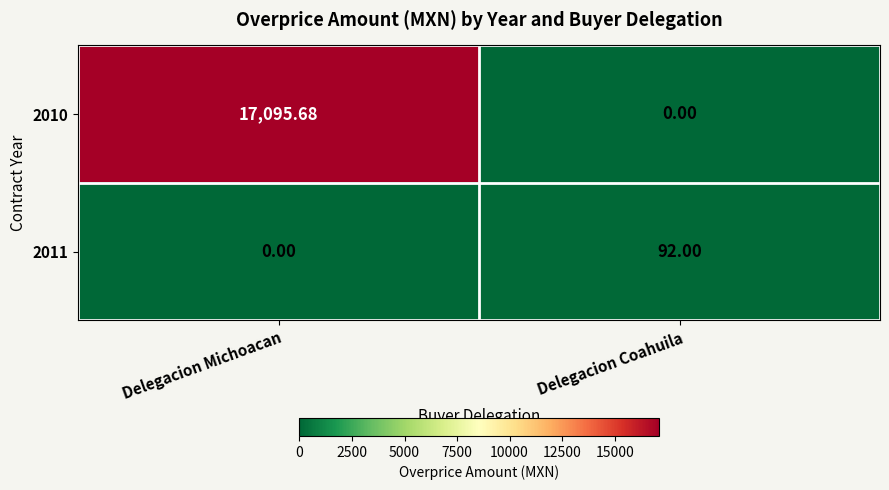

At which category is the sum across all series the highest?

Delegacion Michoacan